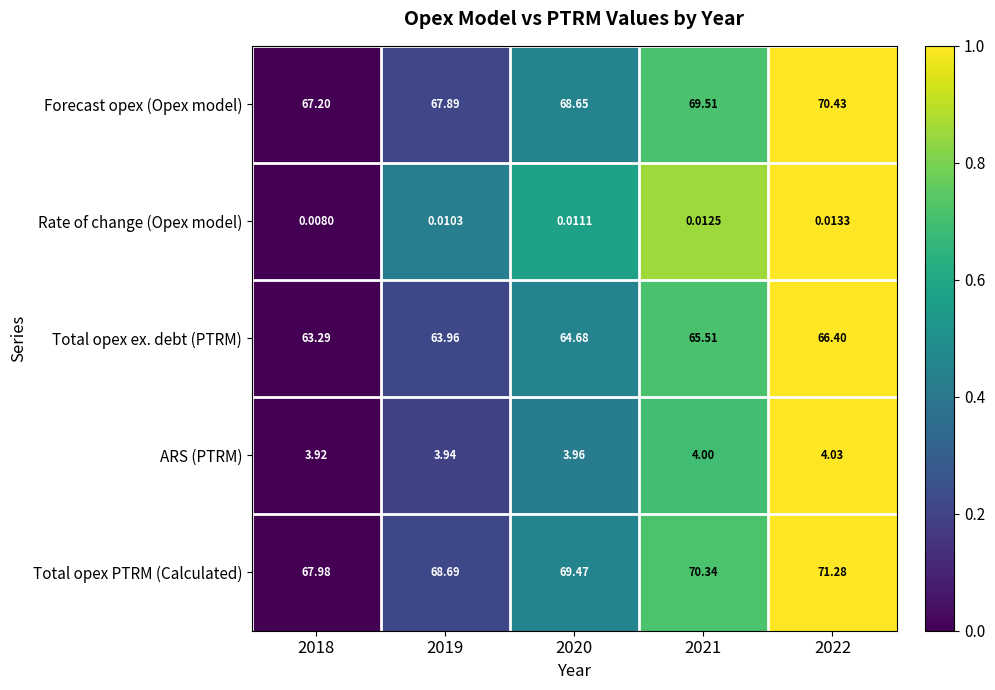

Rank the series at 2022 from highest to lowest value.

Total opex PTRM (Calculated), Forecast opex (Opex model), Total opex ex. debt (PTRM), ARS (PTRM), Rate of change (Opex model)